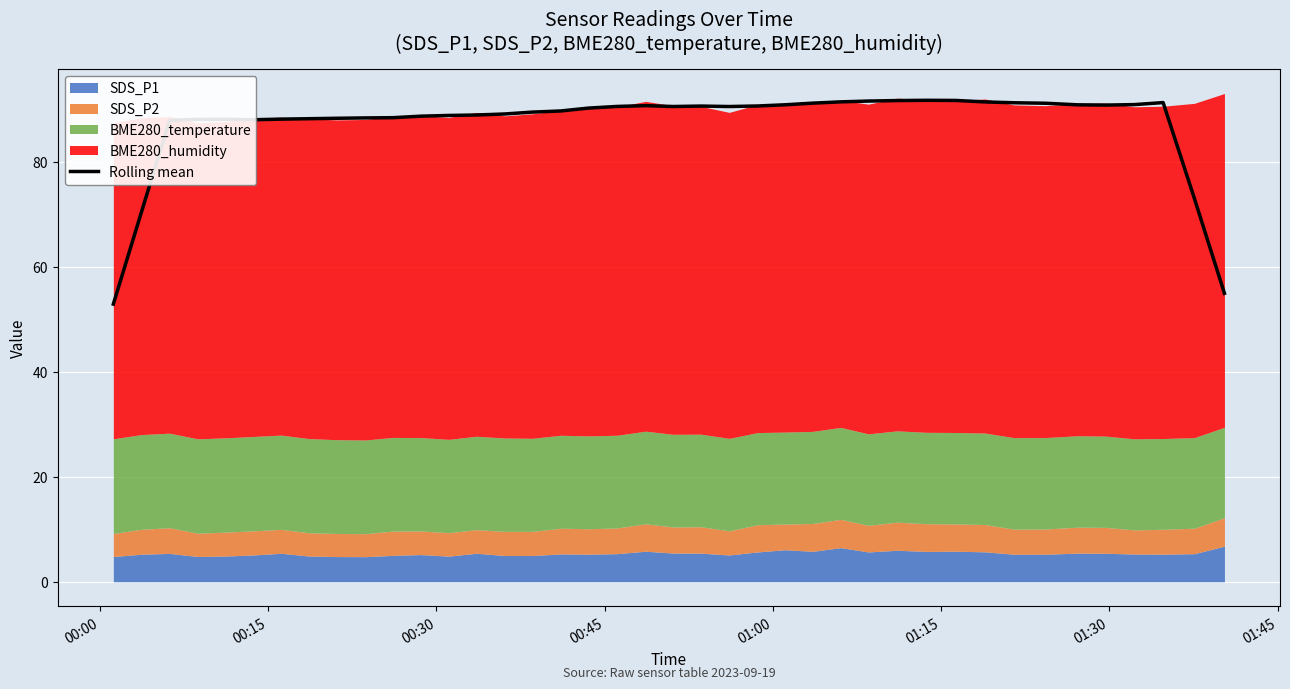

How many lines are shown in the chart?

1